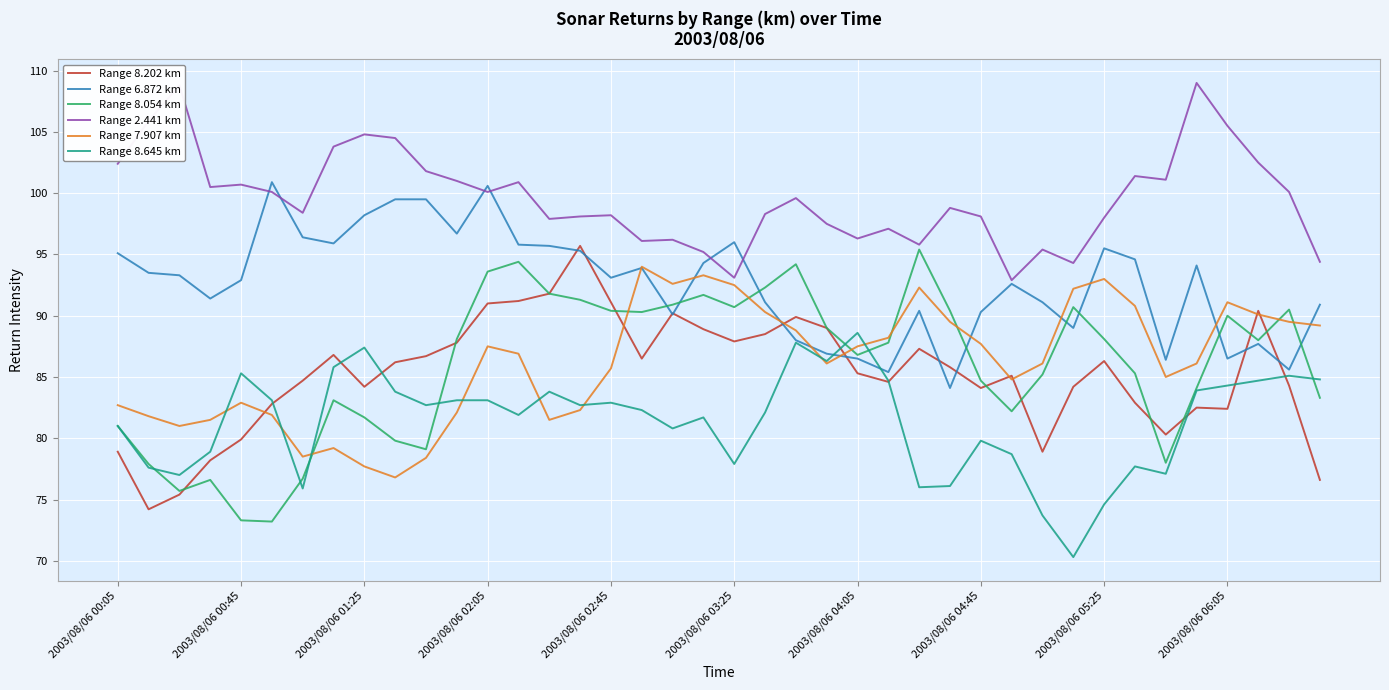

Which series has the widest spread of values?

Range 8.054 km